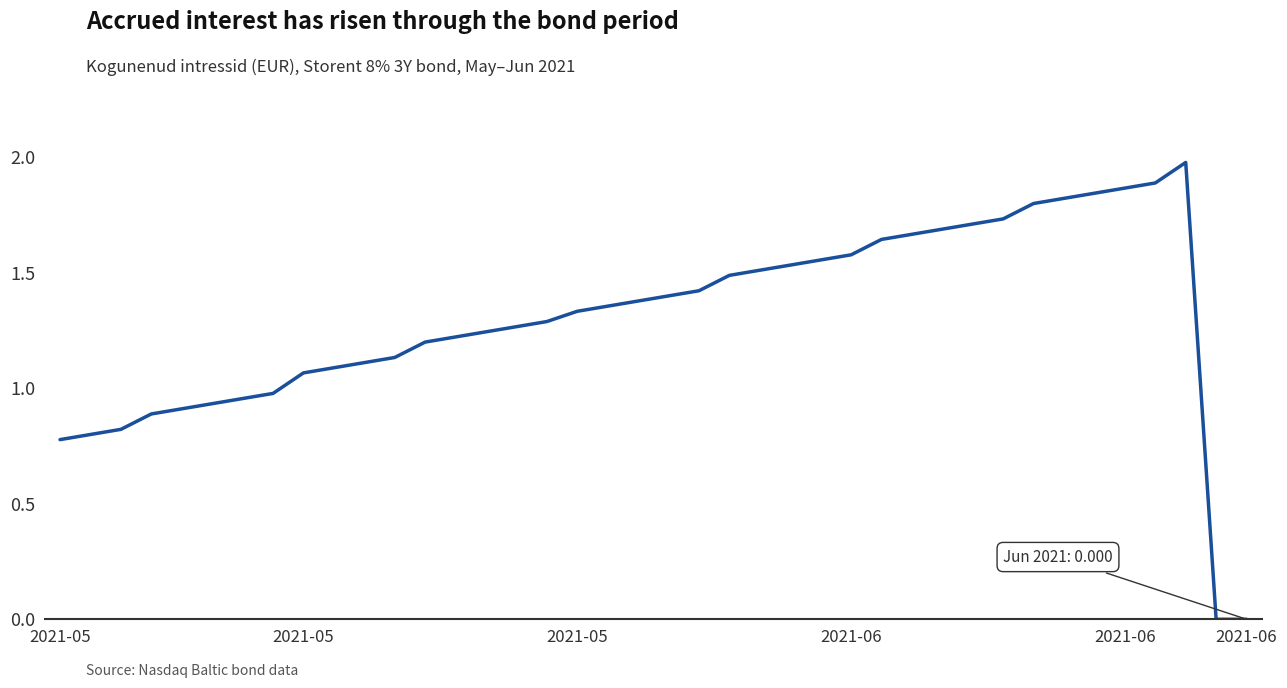

What is the difference between the maximum and minimum values?

2.0